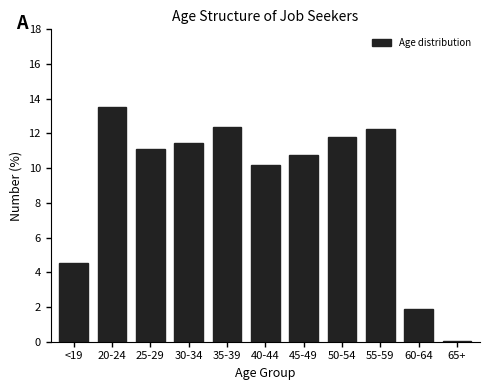

Reading right to left, extract all data points from this chart.

0.1	1.9	12.3	11.8	10.8	10.2	12.4	11.5	11.1	13.5	4.5